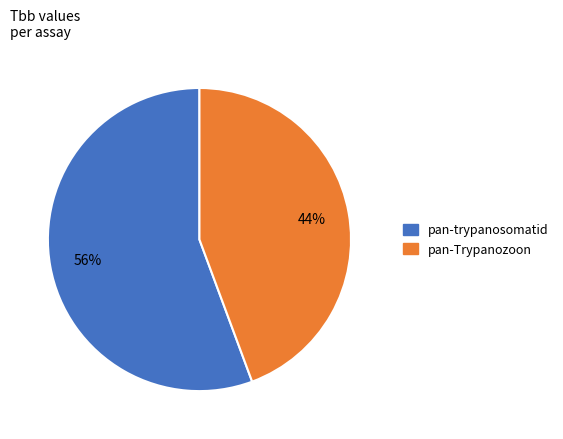

Is there a majority slice in this chart?

Yes